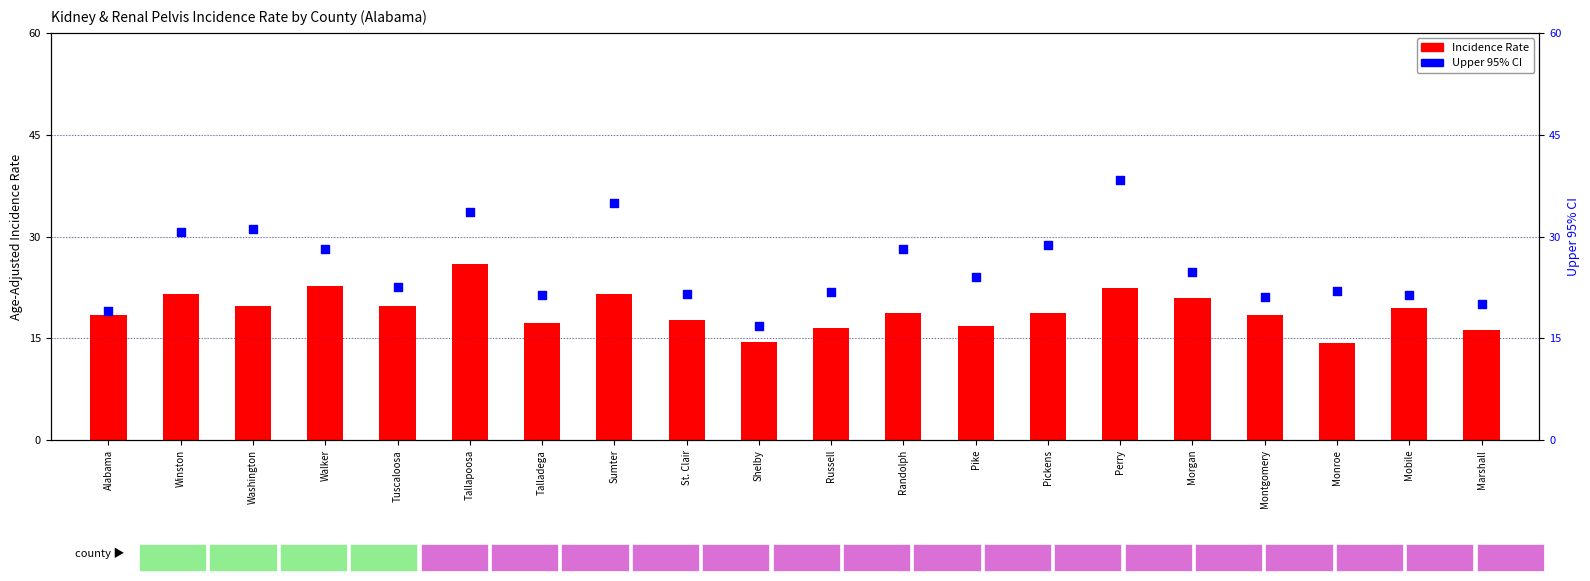

Which series reaches the minimum Y coordinate?

Age-Adjusted Incidence Rate